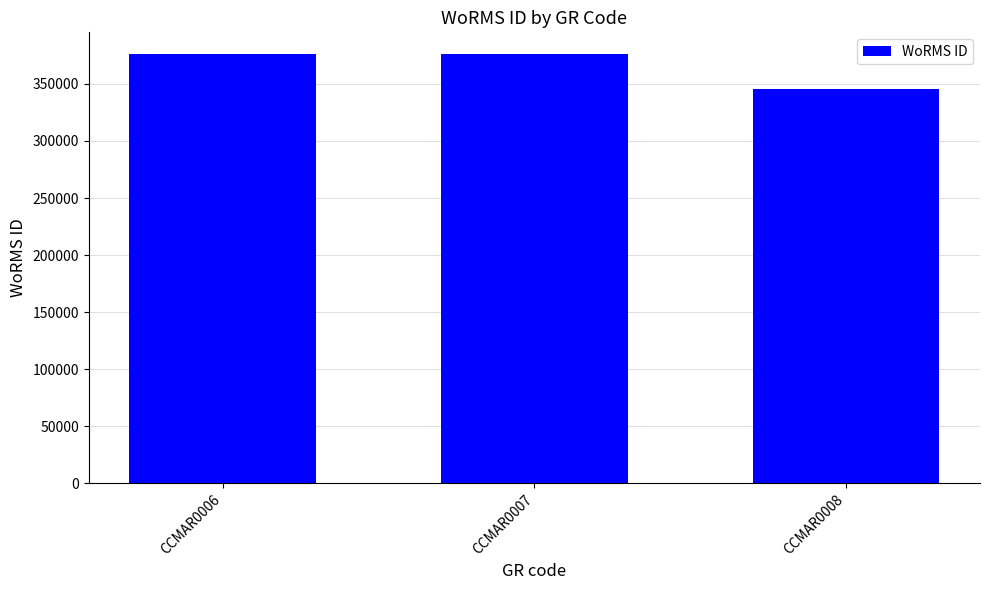

Does the chart contain any negative values?

No